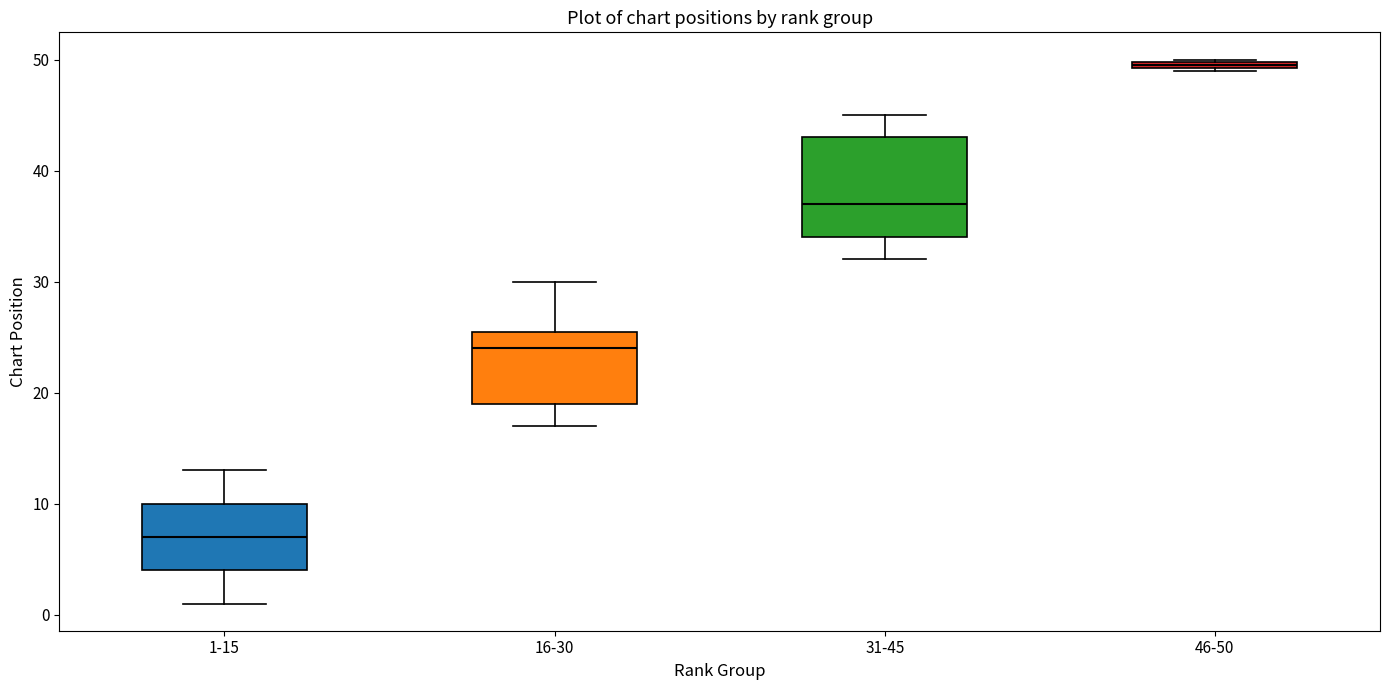

Which box is the tallest, from its lower edge to its upper edge?

31-45